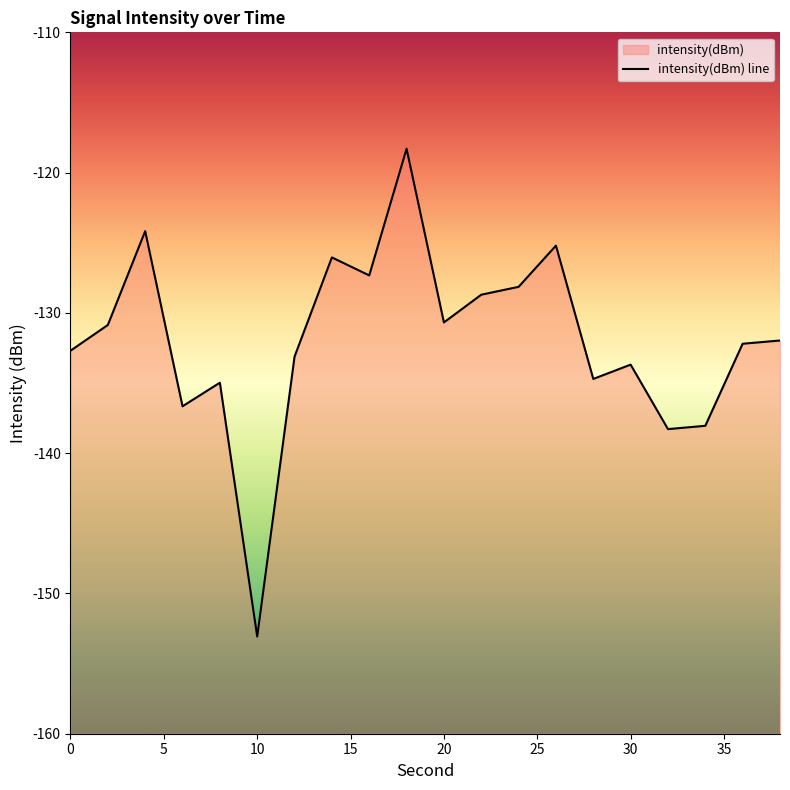

Reading left to right, what are all the values shown in this chart?

-132.7	-130.9	-124.2	-136.7	-135.0	-153.1	-133.1	-126.0	-127.3	-118.3	-130.7	-128.7	-128.1	-125.2	-134.7	-133.7	-138.3	-138.0	-132.2	-132.0